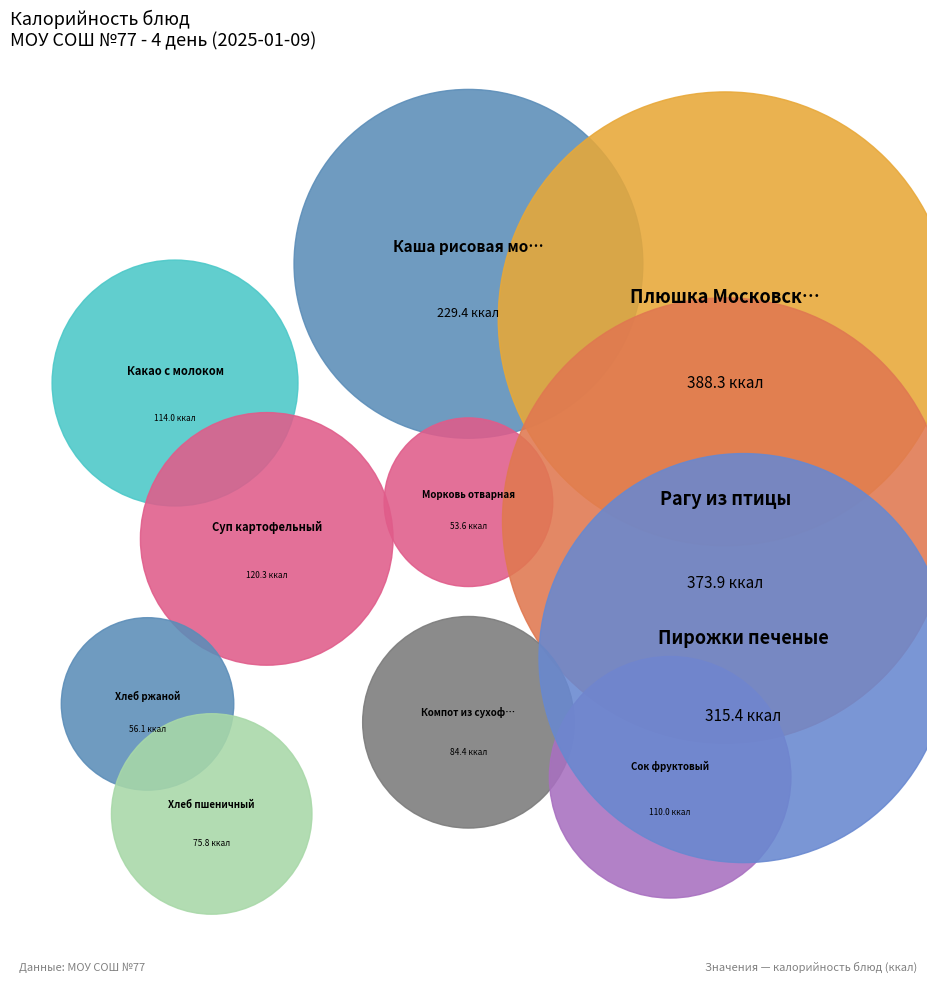

Does Плюшка Московская represent more than half of the total?

No